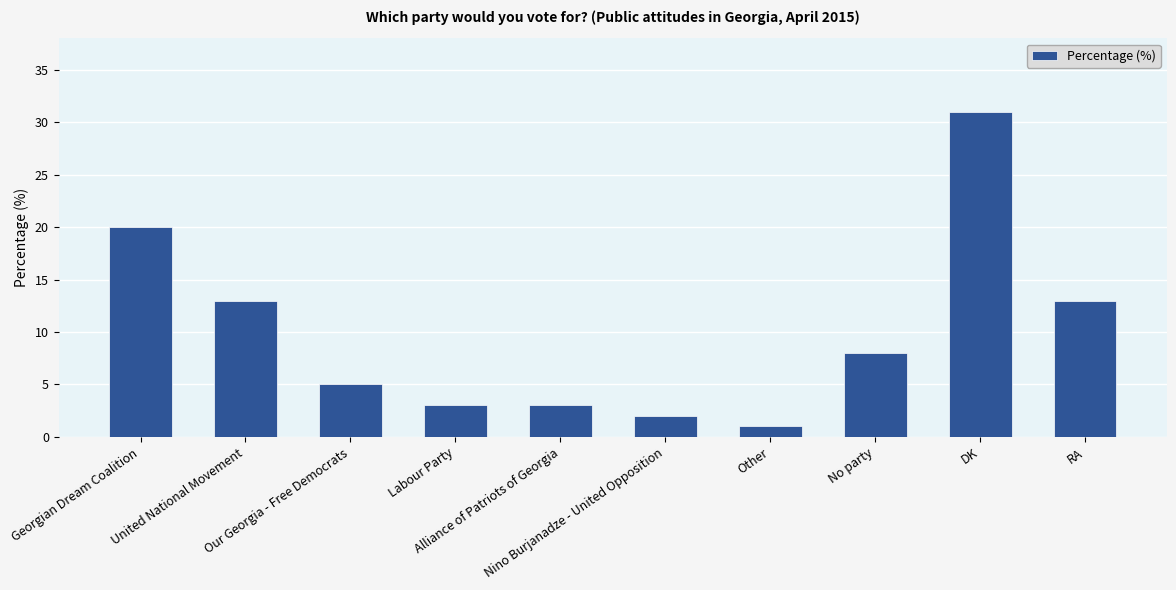

What is the value of the 10th bar from the left?

13